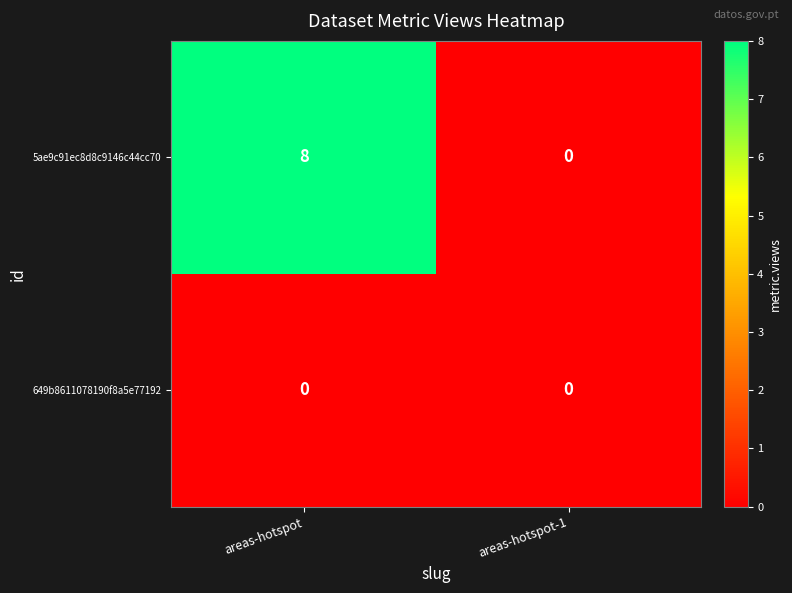

Which series has the largest total across all categories?

5ae9c91ec8d8c9146c44cc70